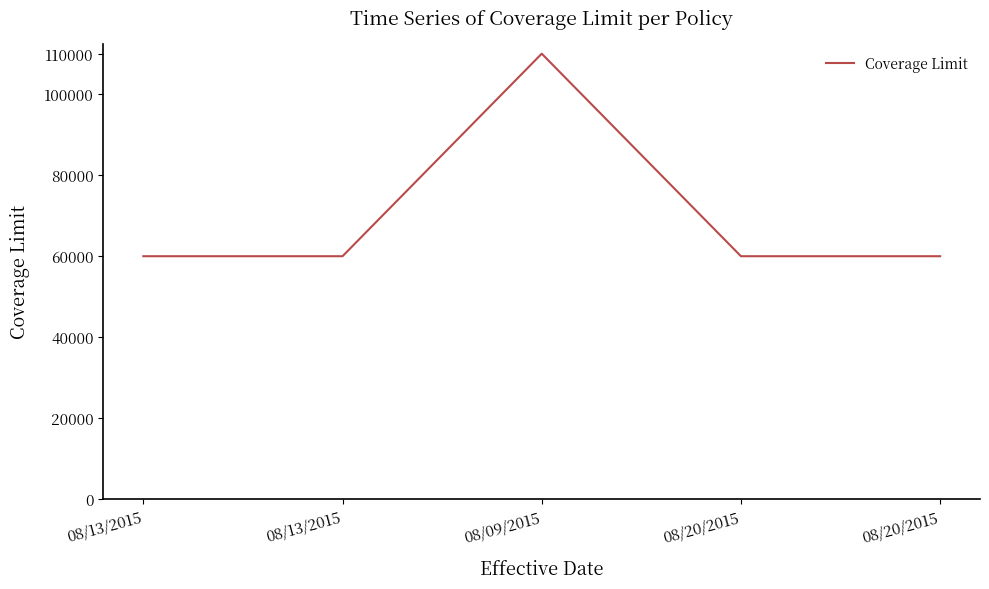

What is the sum of all values?

350000